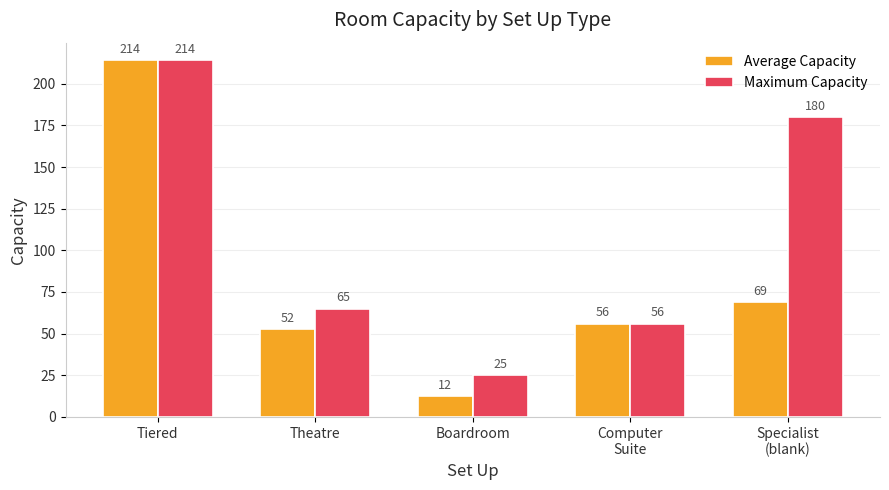

At which label does Average Capacity first exceed 56?

Tiered